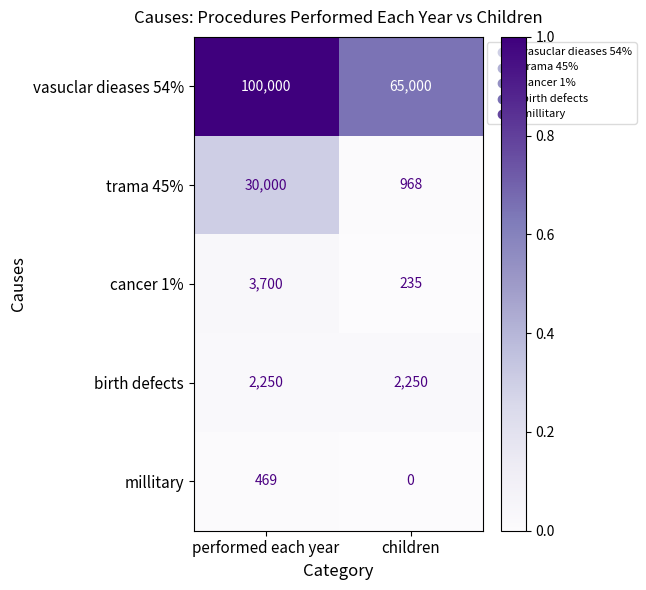

Reading left to right, list all the values displayed in this chart.

vasuclar dieases 54%: 100000	65000
trama 45%: 30000	968
cancer 1%: 3700	235
birth defects: 2250	2250
millitary: 469	0